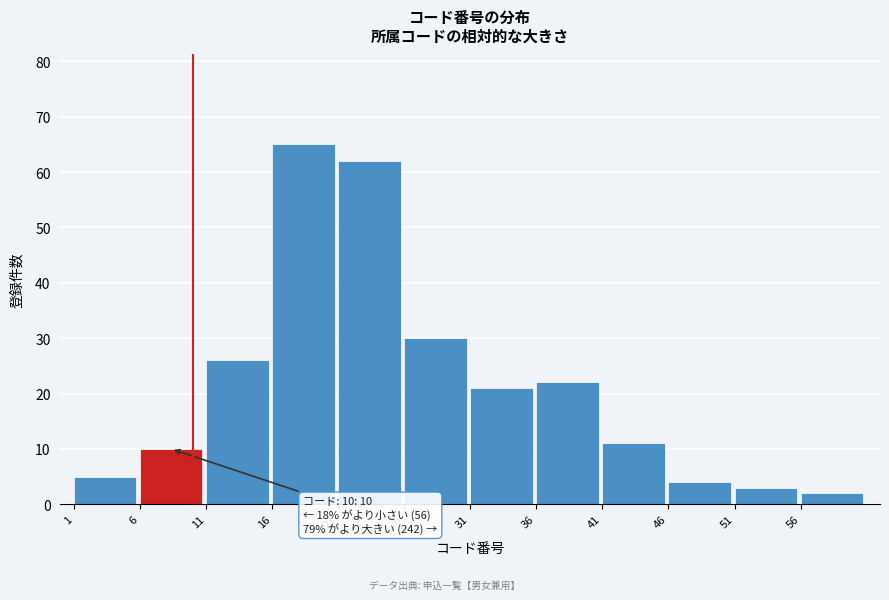

Reading left to right, list all the values displayed in this chart.

1=5	6=10	11=26	16=65	21=62	26=30	31=21	36=22	41=11	46=4	51=3	56=2